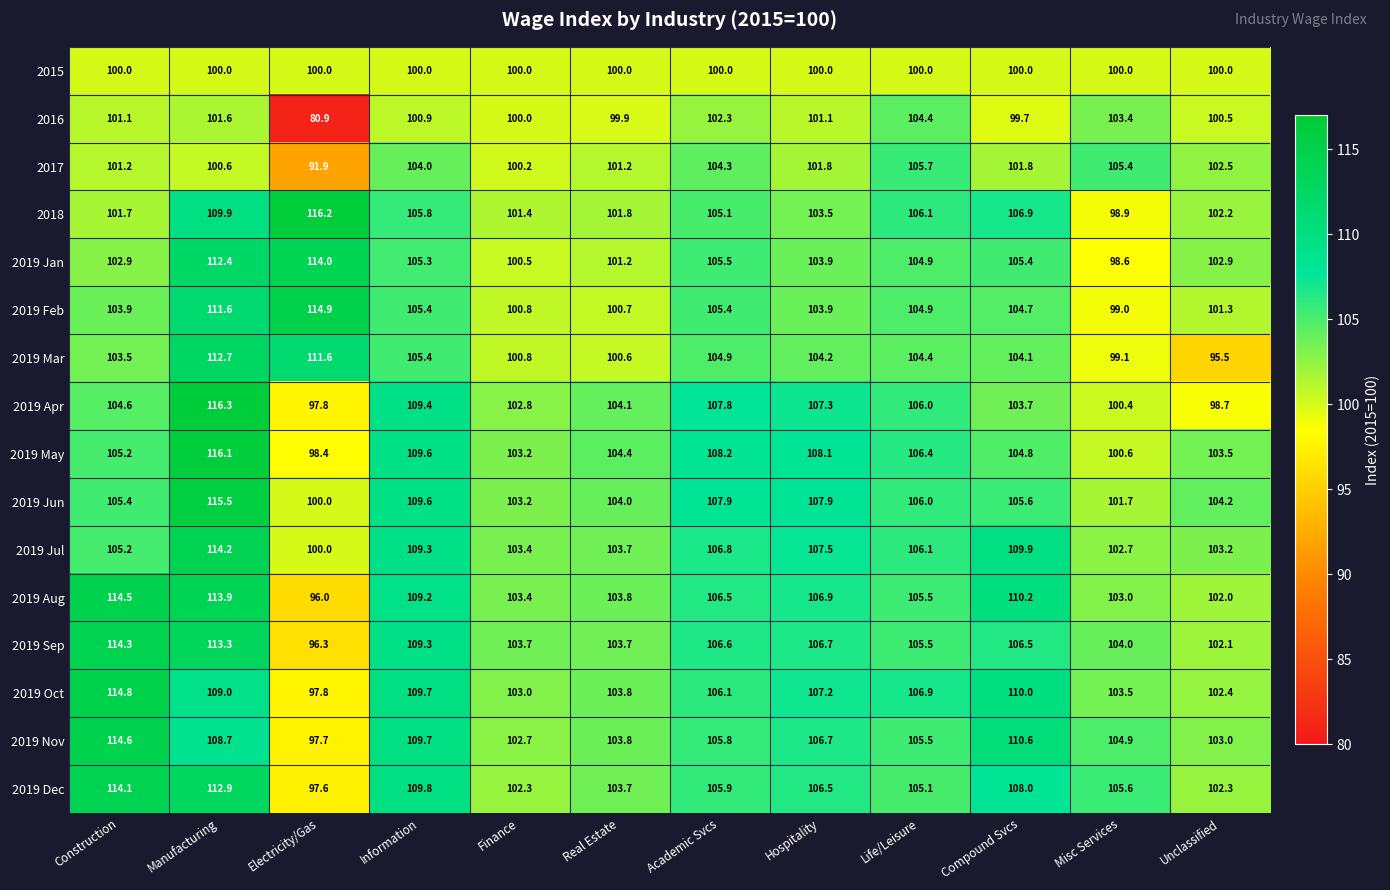

Rank the series by their maximum value, from lowest to highest.

2015, 2016, 2017, 2019 Mar, 2019 Jan, 2019 Dec, 2019 Jul, 2019 Sep, 2019 Aug, 2019 Nov, 2019 Oct, 2019 Feb, 2019 Jun, 2019 May, 2018, 2019 Apr